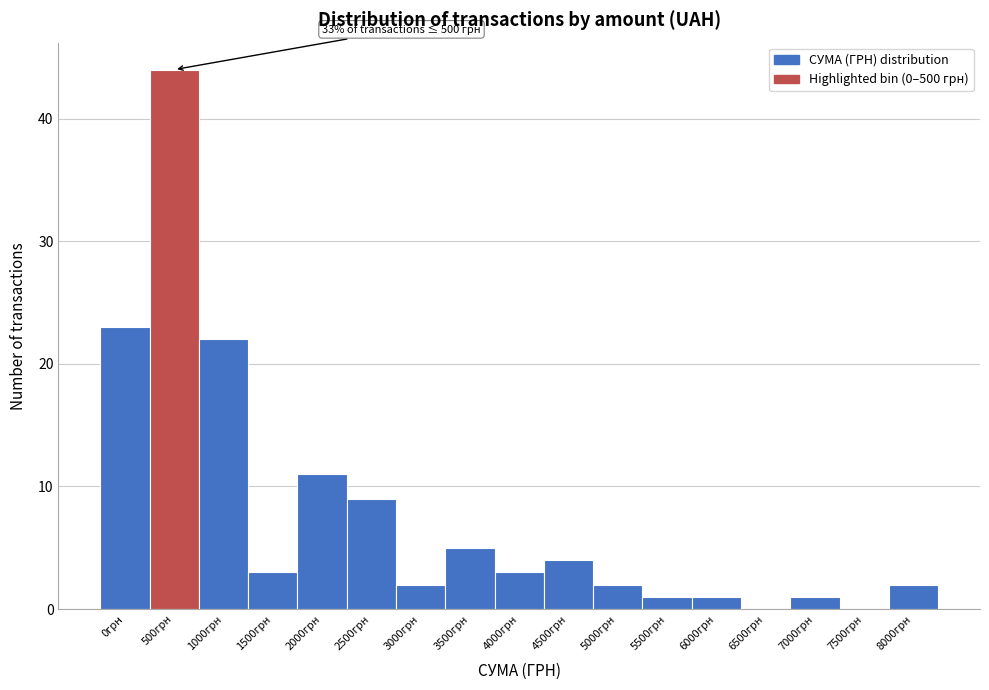

Reading left to right, extract all data points from this chart.

0грн=23	500грн=44	1000грн=22	1500грн=3	2000грн=11	2500грн=9	3000грн=2	3500грн=5	4000грн=3	4500грн=4	5000грн=2	5500грн=1	6000грн=1	6500грн=0	7000грн=1	7500грн=0	8000грн=2